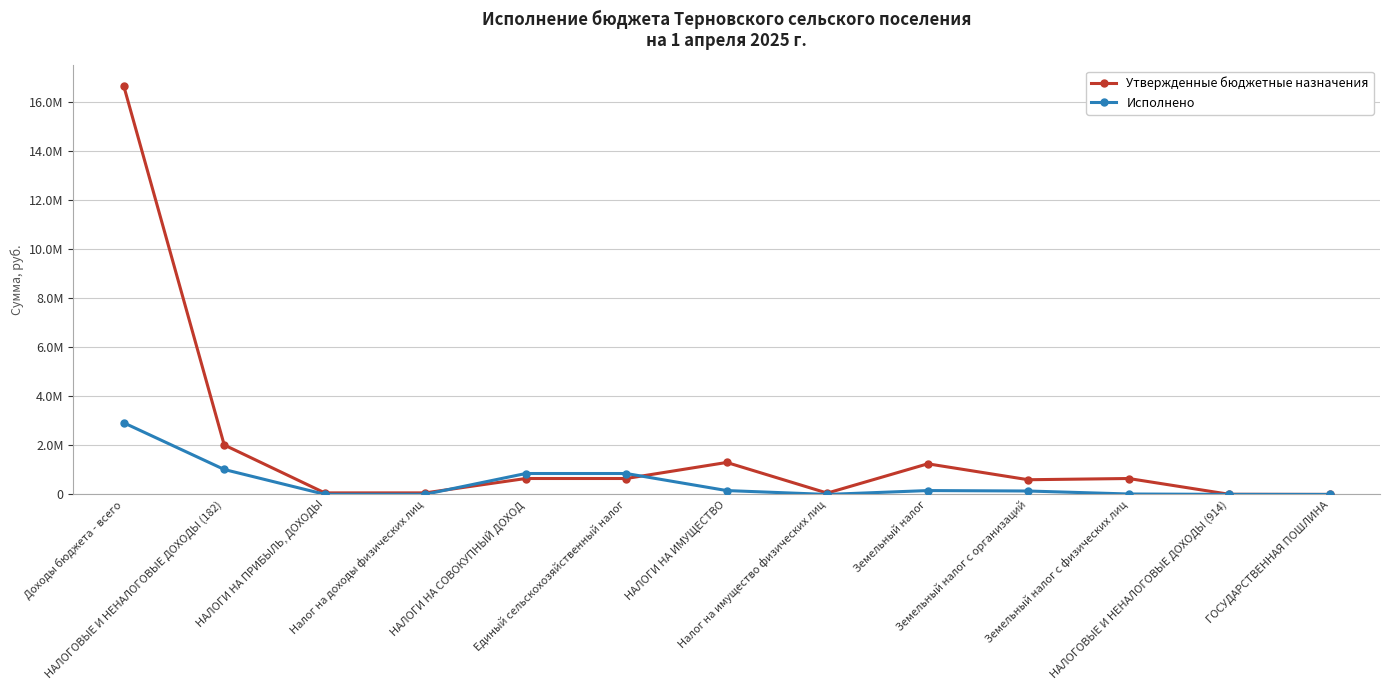

Where is Утвержденные бюджетные назначения nearest to the value 8336101?

НАЛОГОВЫЕ И НЕНАЛОГОВЫЕ ДОХОДЫ (182)